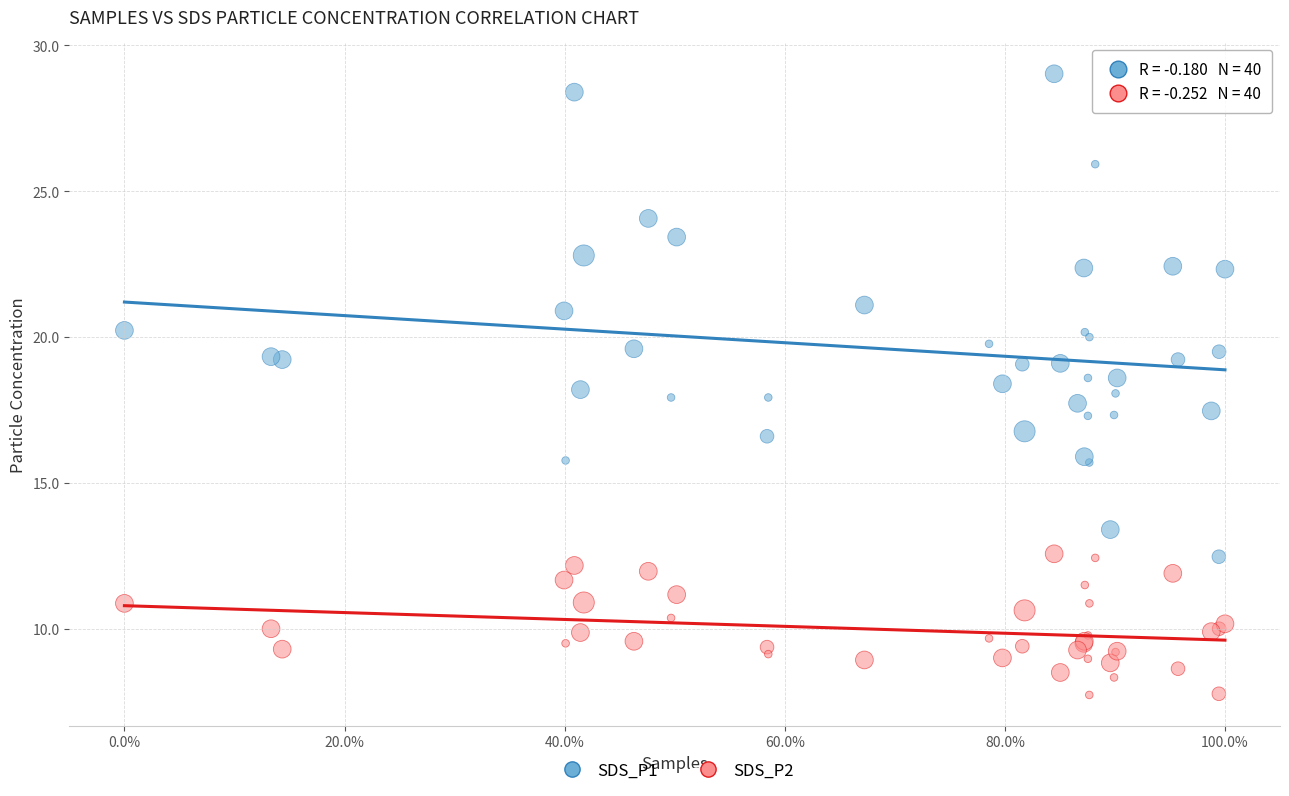

Which series has the widest spread of Y values?

SDS_P1